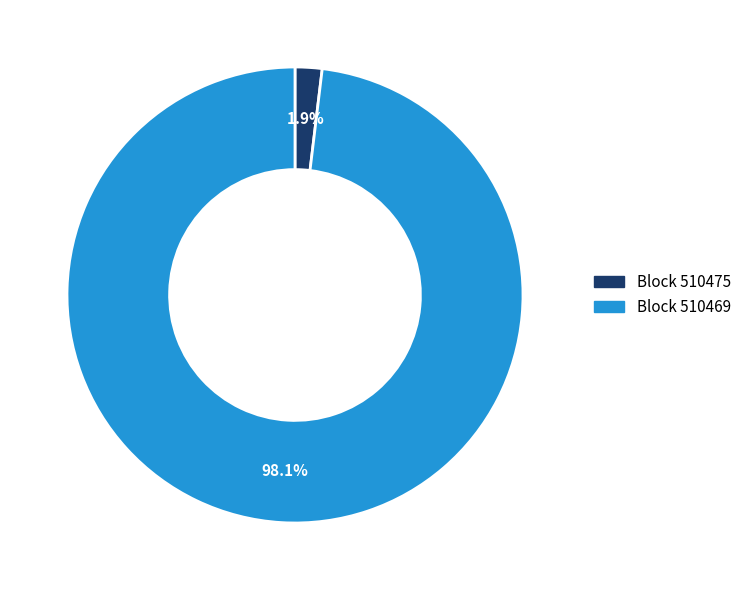

How many slices are in this pie chart?

2